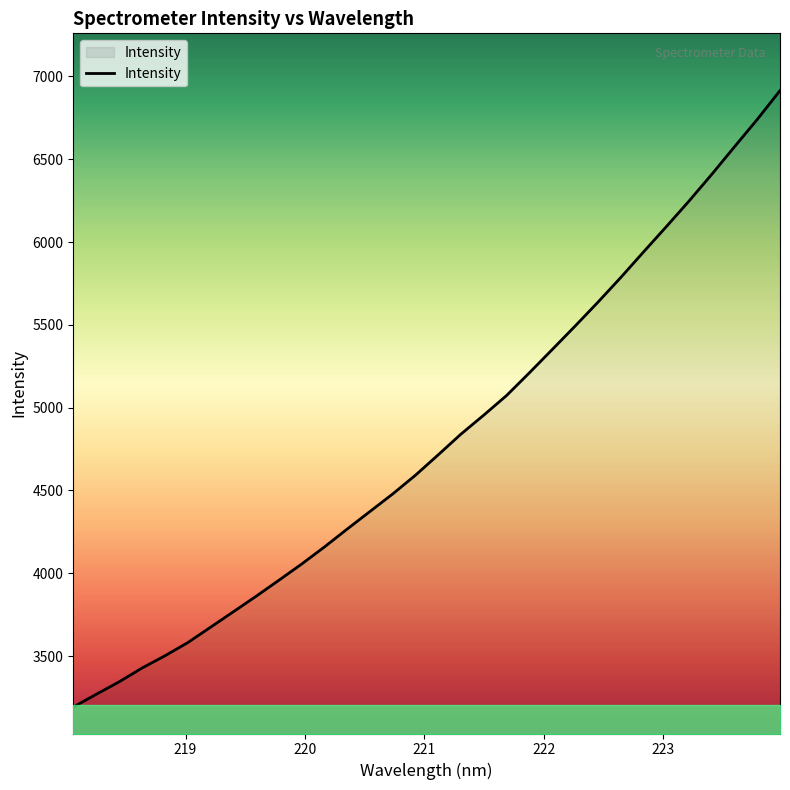

How many lines are shown in the chart?

1